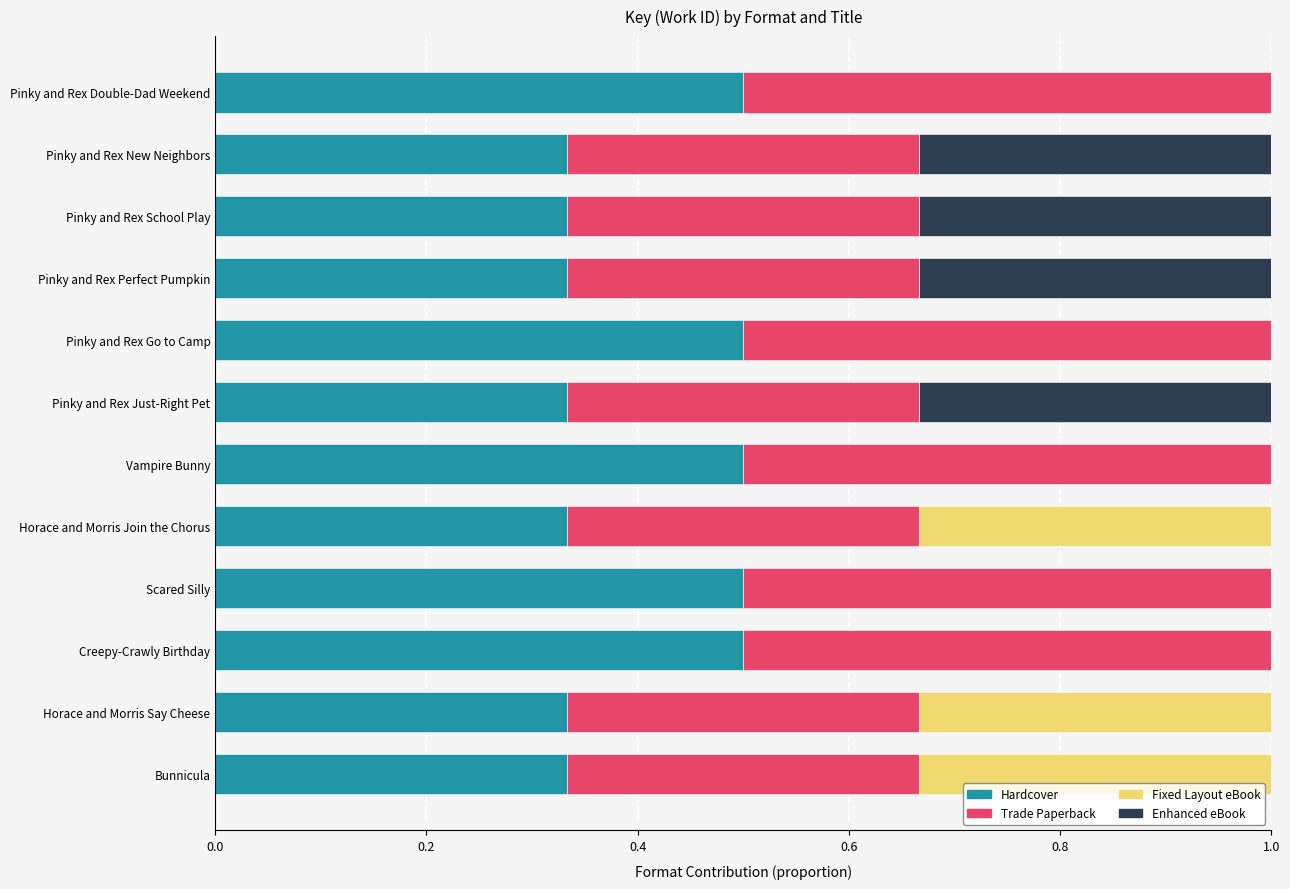

What is the maximum value for Hardcover?

0.5